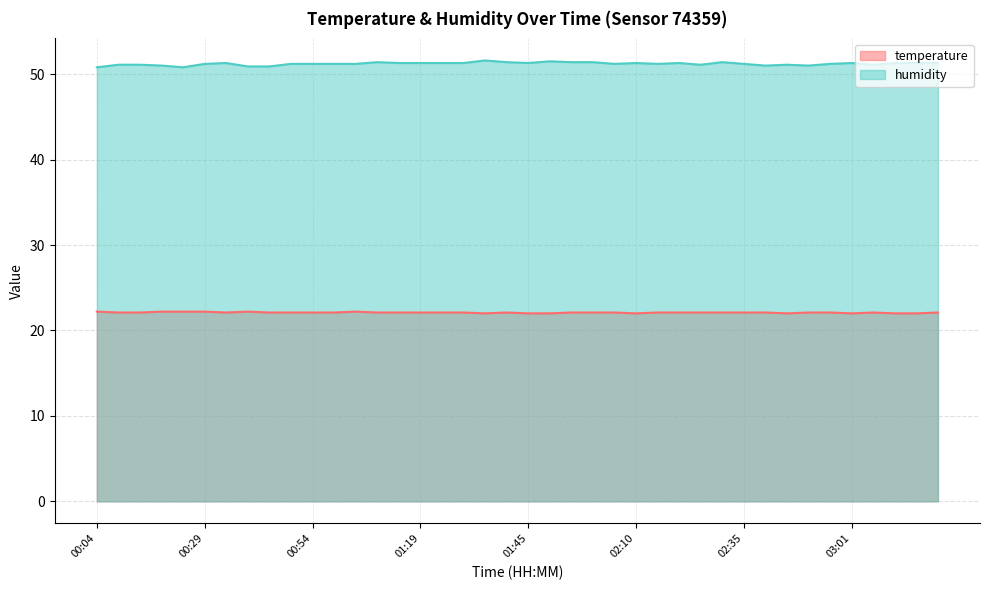

Does the chart display data point markers on the line(s)?

No